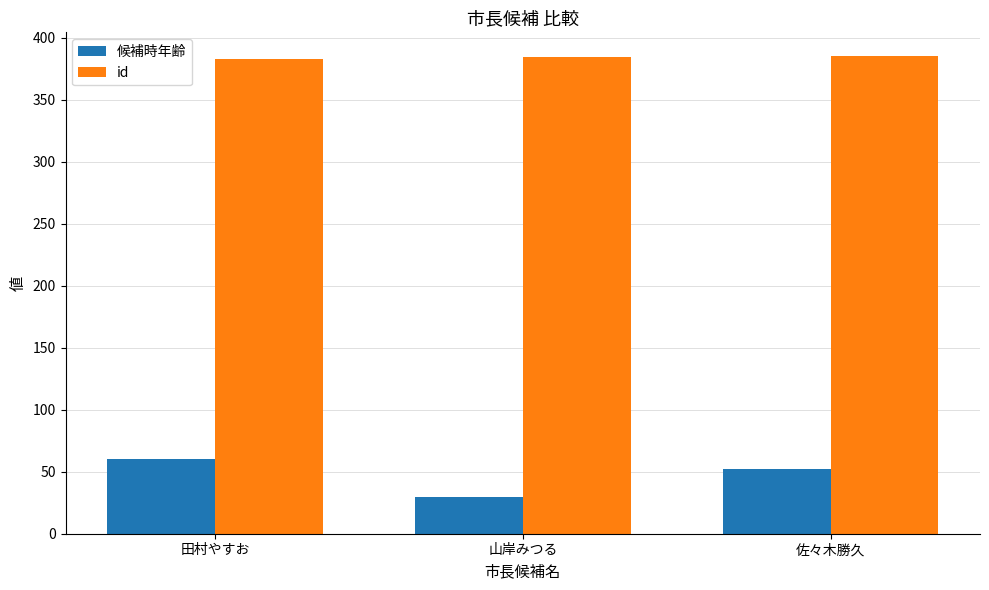

What is the sum of the 候補時年齢 values at 山岸みつる and 佐々木勝久?

82